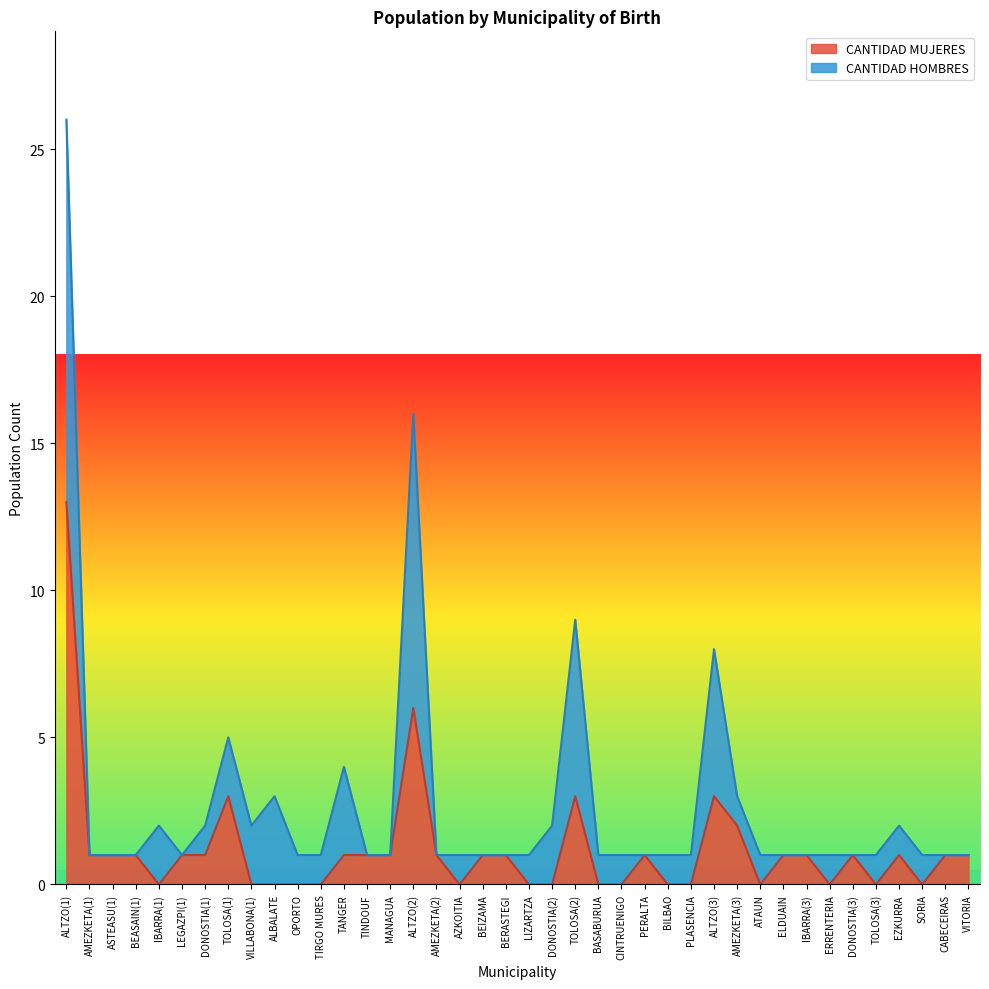

The chart shows a value of 0 at ERRENTERIA. True or false?

True